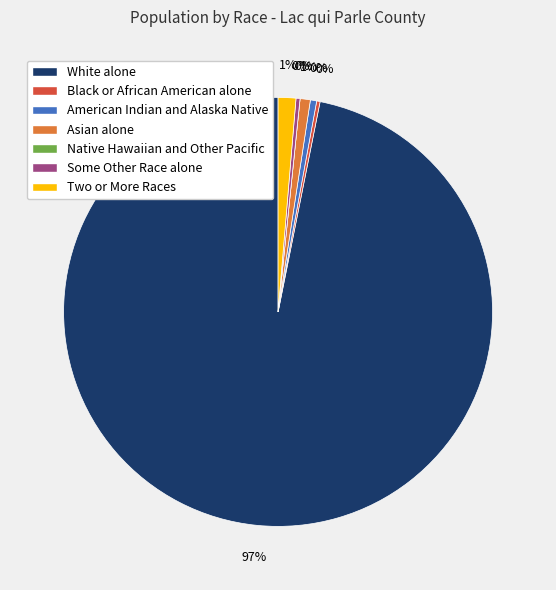

Which slice is the largest?

White alone